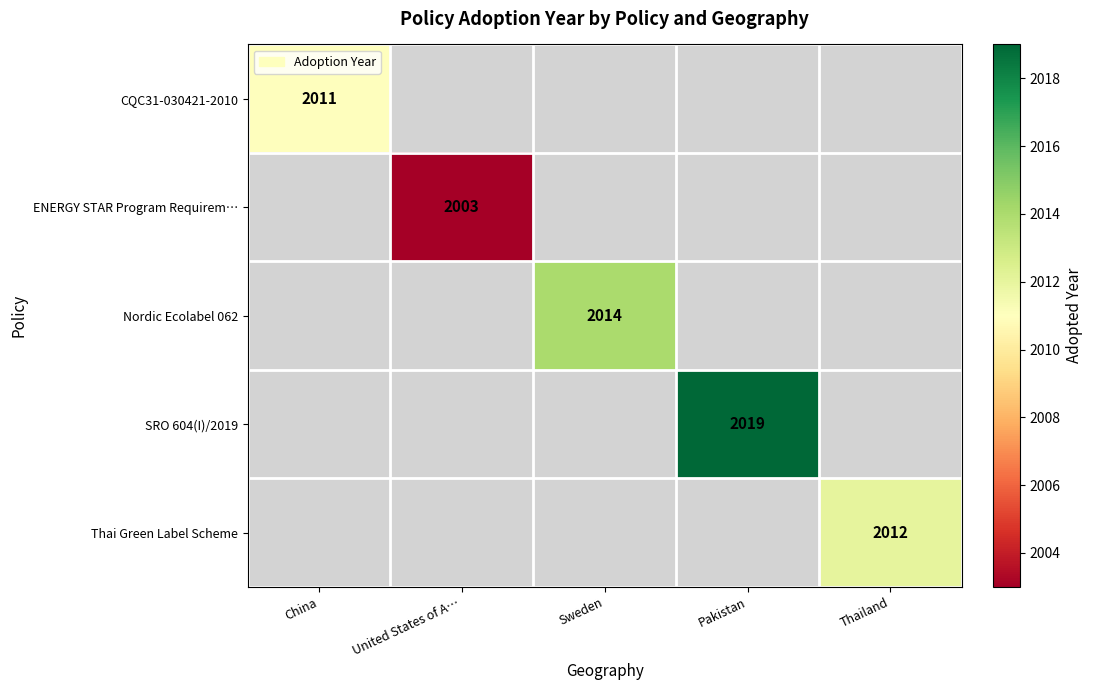

The value of SRO 604(I)/2019 at Pakistan is 2019. True or false?

True